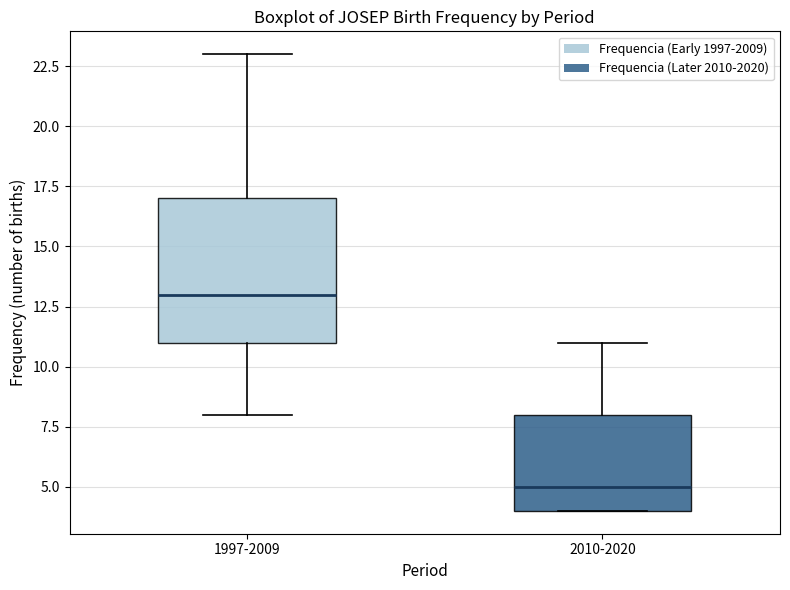

Which box's median line is the lowest?

2010-2020